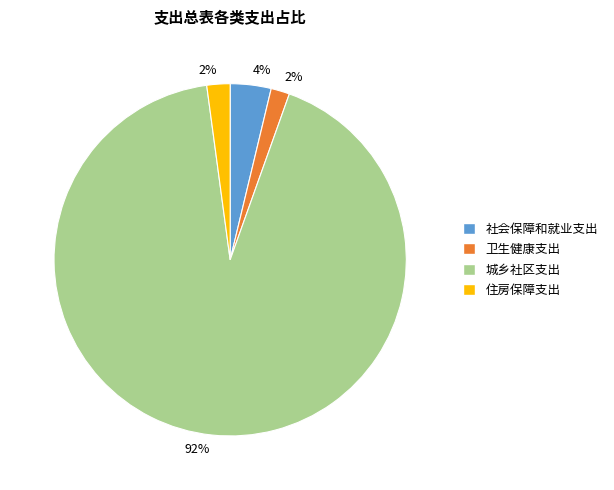

Does any single category account for the majority?

Yes